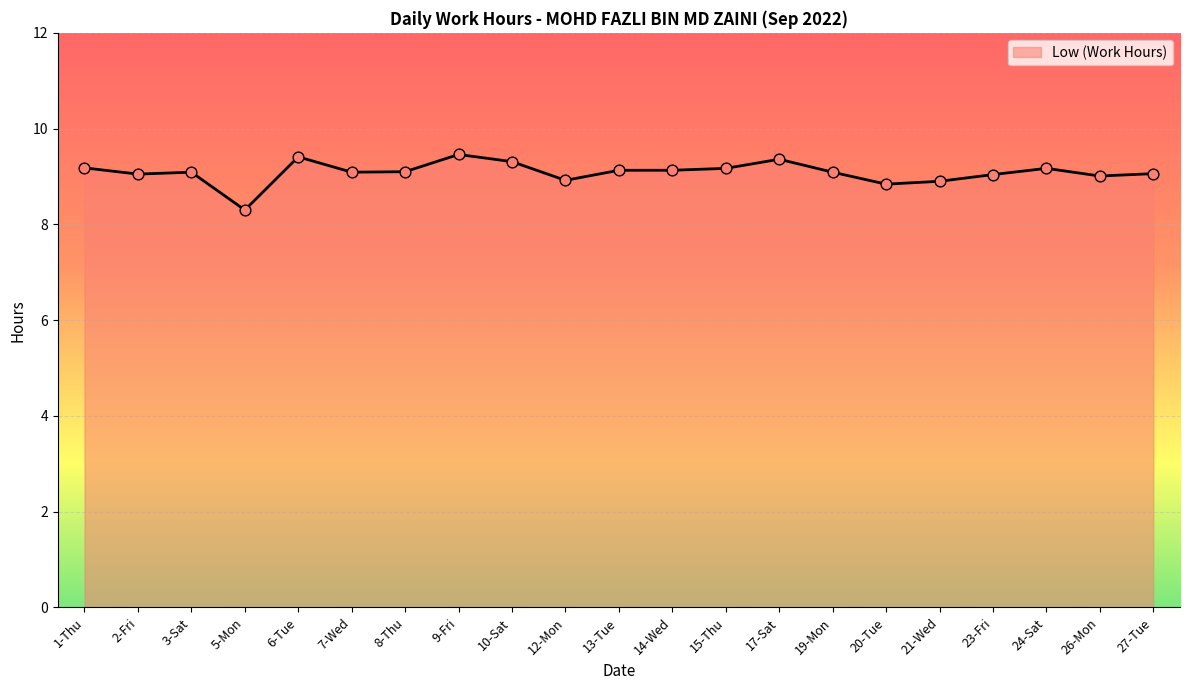

Which has a higher value, 12-Mon or 17-Sat?

17-Sat